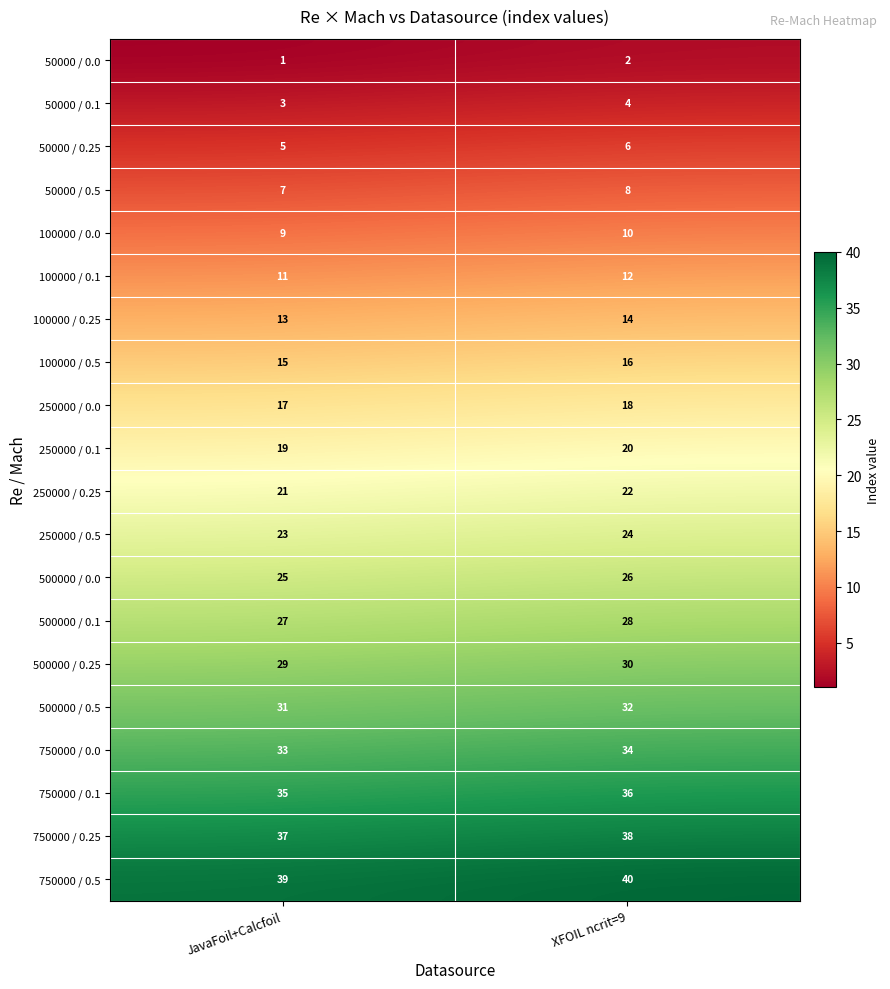

How many data points in 500000 / 0.25 are less than 30?

1